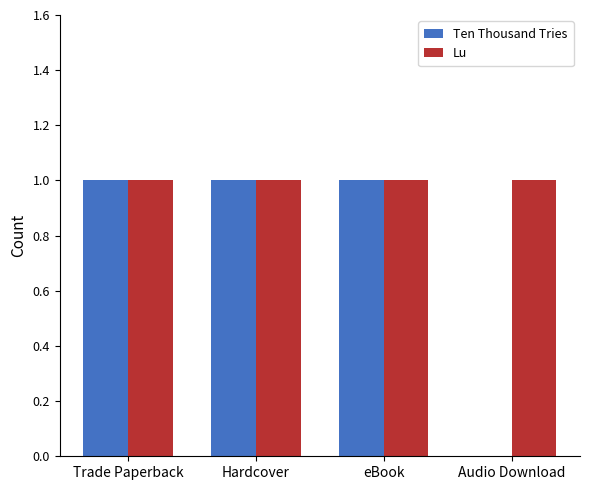

What is the sum of all Lu values?

4